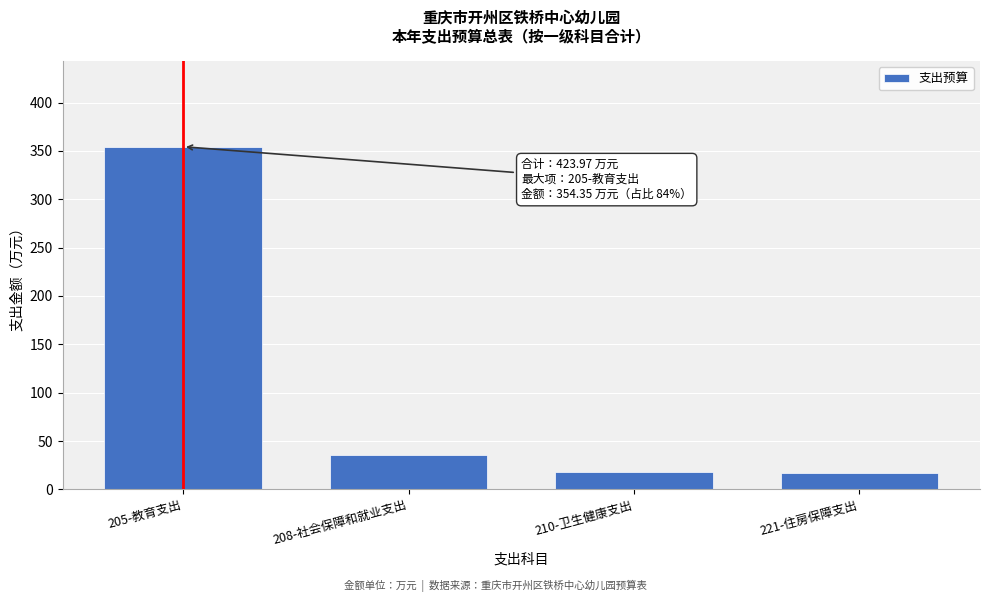

What is the change in value from 205-教育支出 to 221-住房保障支出?

-337.8